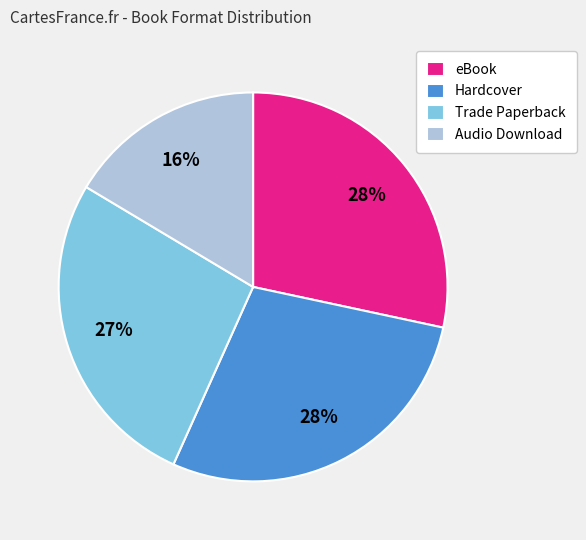

Combined, do eBook and Trade Paperback account for over 50%?

Yes